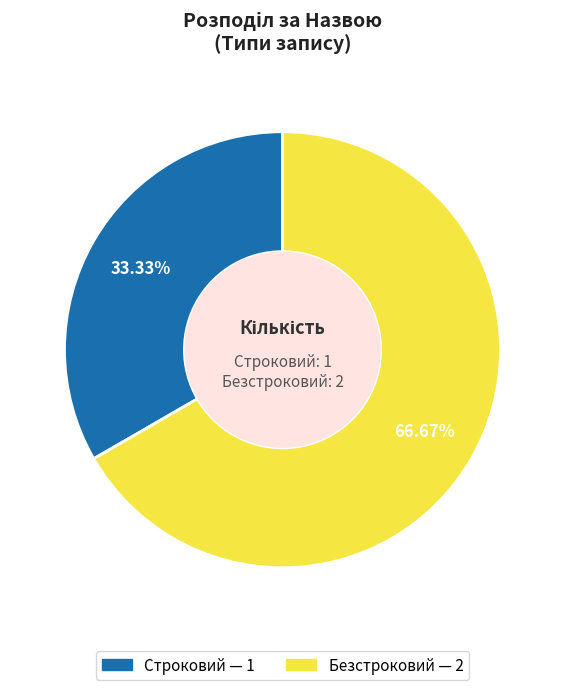

To the nearest percent, what percentage of the pie is Строковий?

33%